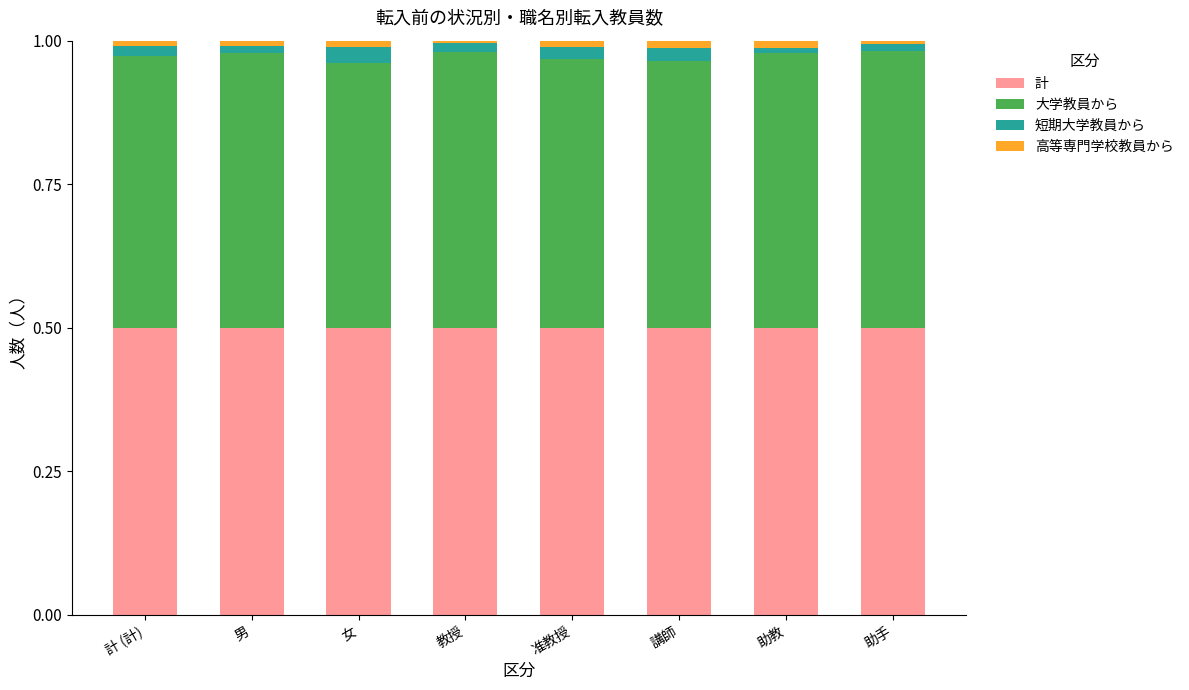

Is it true that 計 equals 0.5 at 女?

True